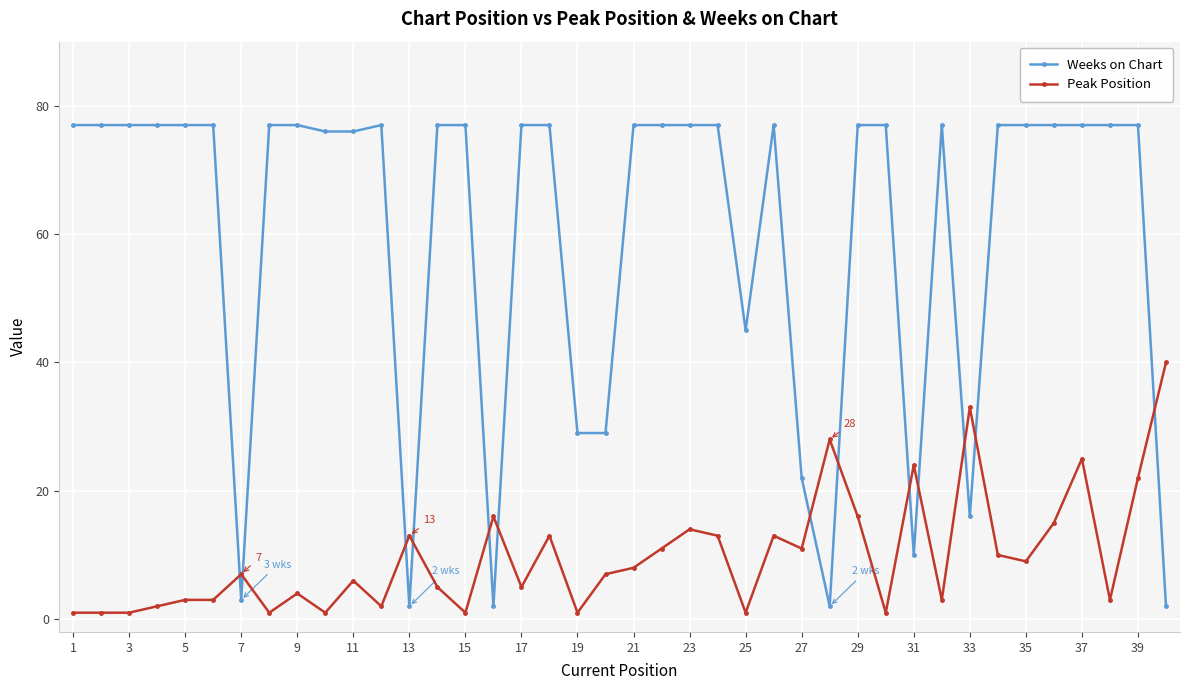

What is the difference between the maximum and minimum values in the Peak Position series?

39